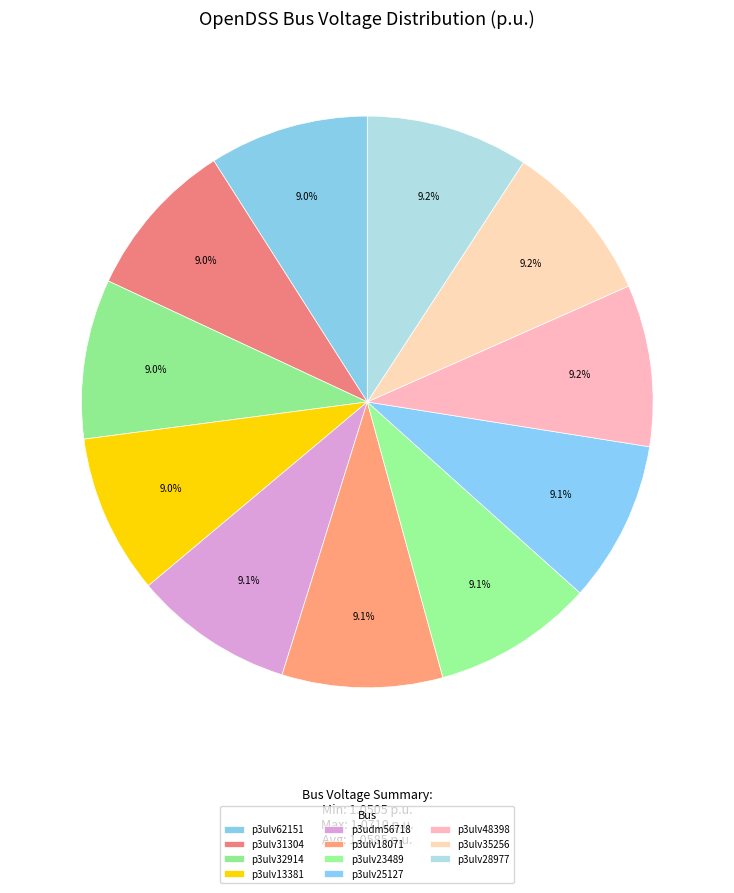

How many segments does this pie chart have?

11